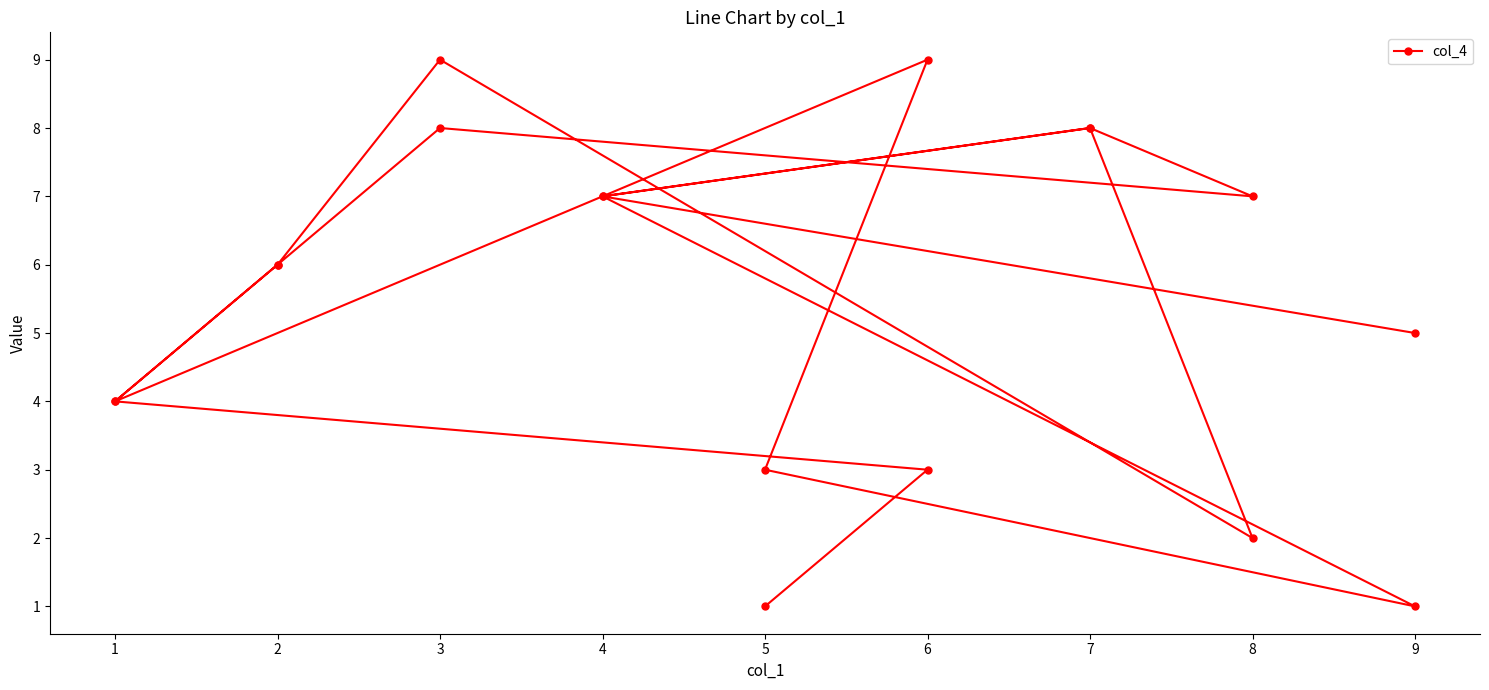

Where does the data first go above 6?

3